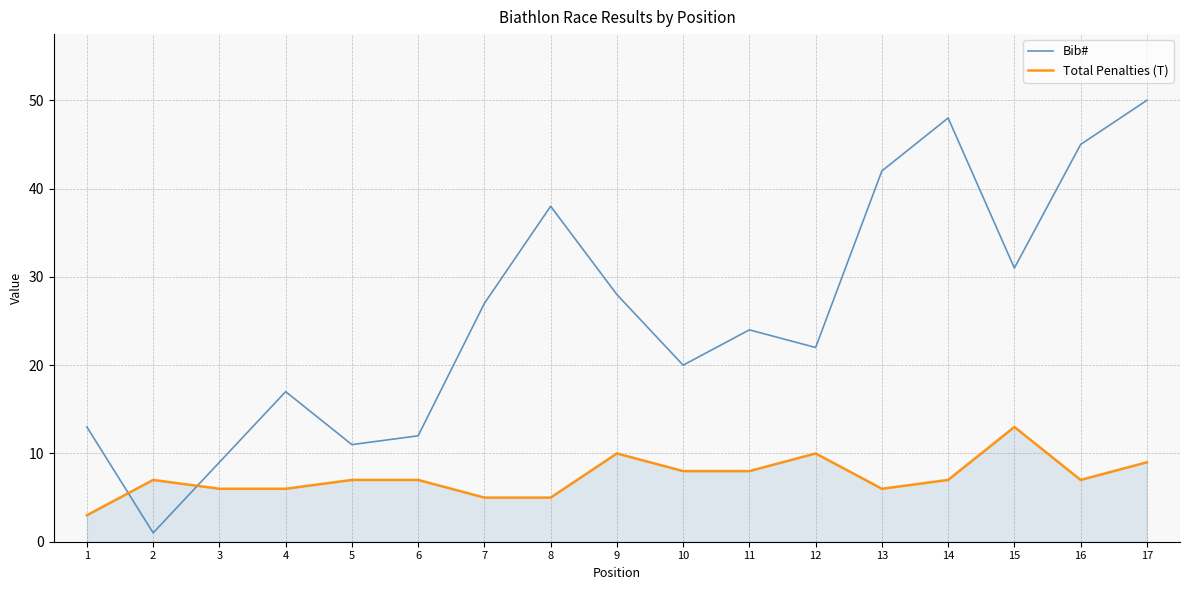

True or false: Total Penalties (T) and Bib# cross at least once.

True